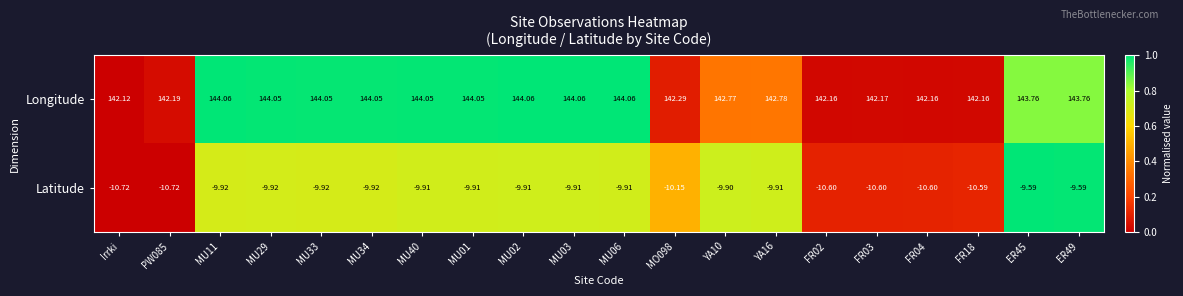

At MU29, list the series in order from largest to smallest.

Longitude, Latitude